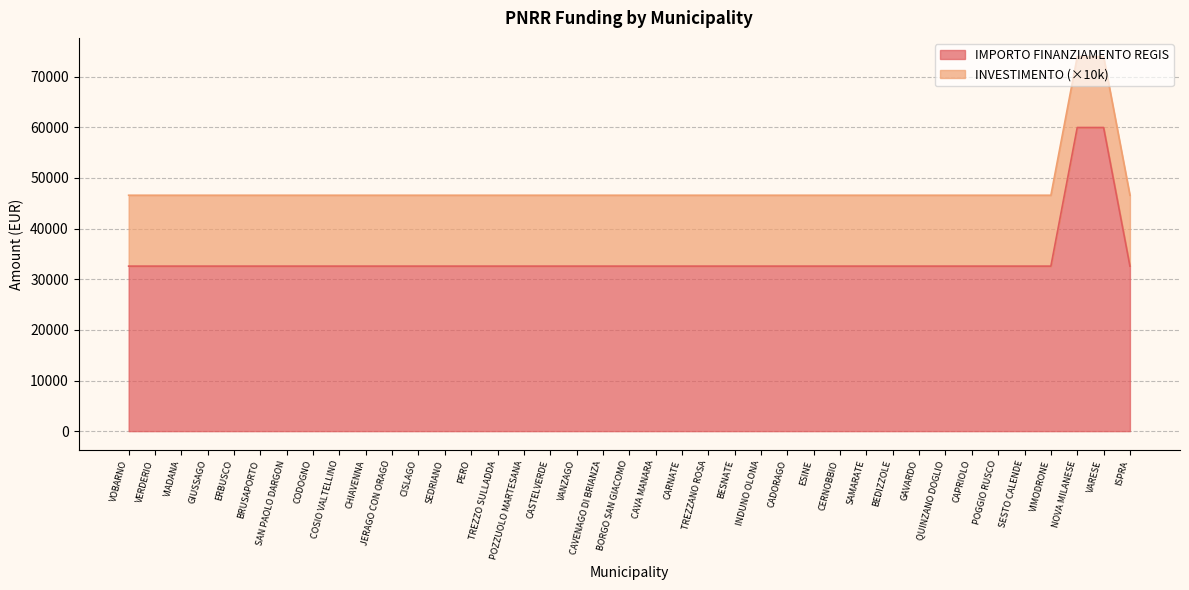

What is the sum of the values at COSIO VALTELLINO and VIADANA?

65178